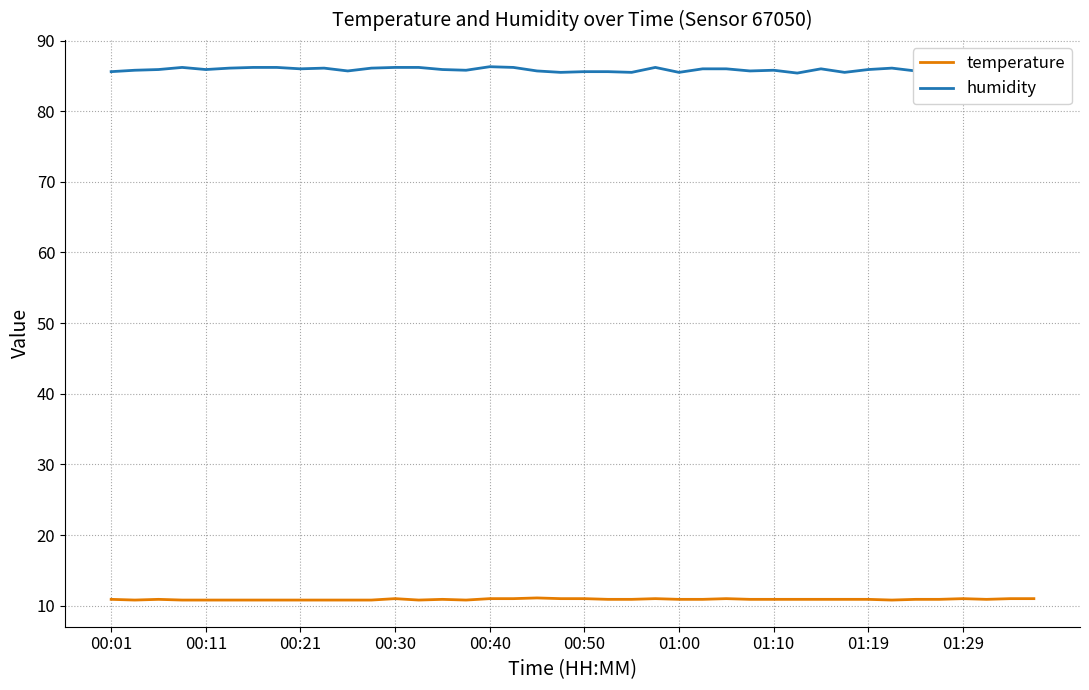

How many interior local peaks does the temperature series have?

7